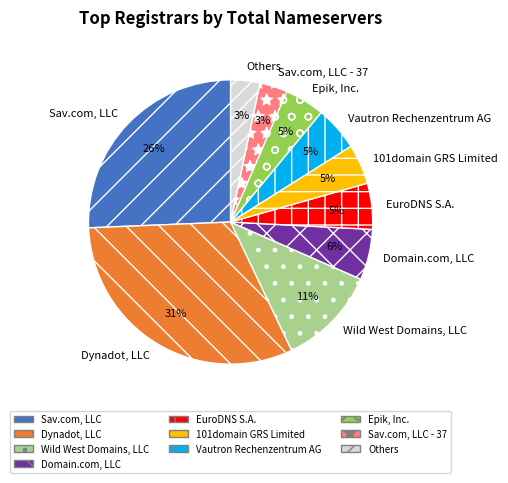

Between Domain.com, LLC and 101domain GRS Limited, which is larger?

Domain.com, LLC